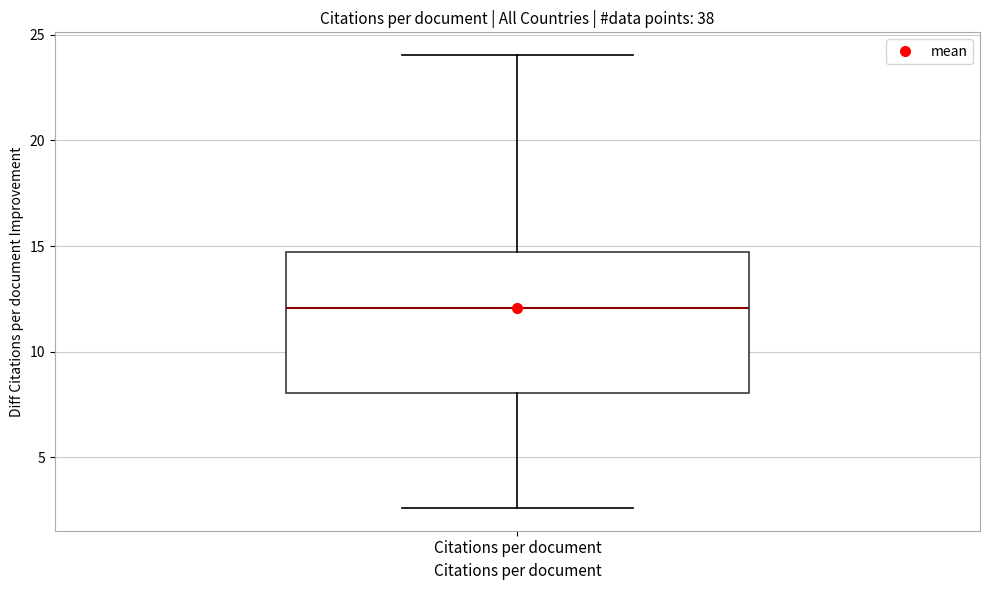

Where does the lower whisker of the box for Citations per document end on the y-axis? The values are not printed on the chart, so give them approximately, as read against the axis.

2.5